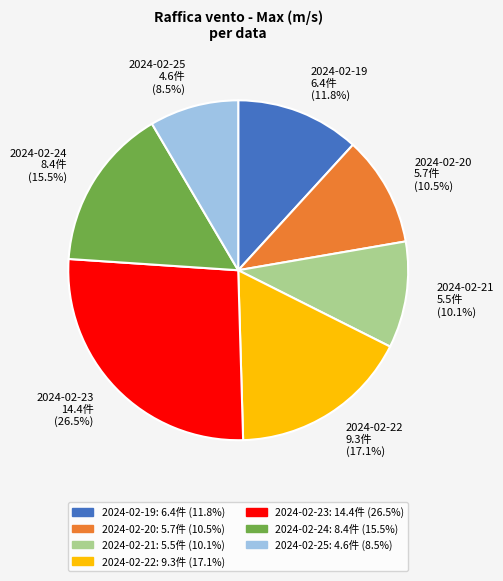

Combined, do 2024-02-22 and 2024-02-21 account for over 50%?

No